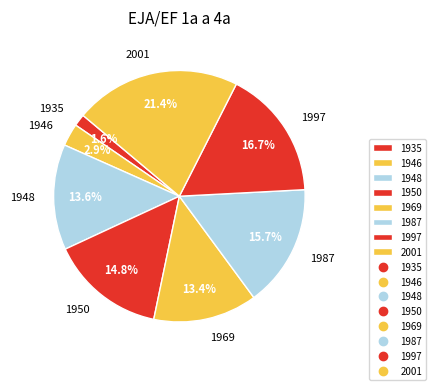

Approximately how many times larger is the value at 1935 compared to 1987?

0.1